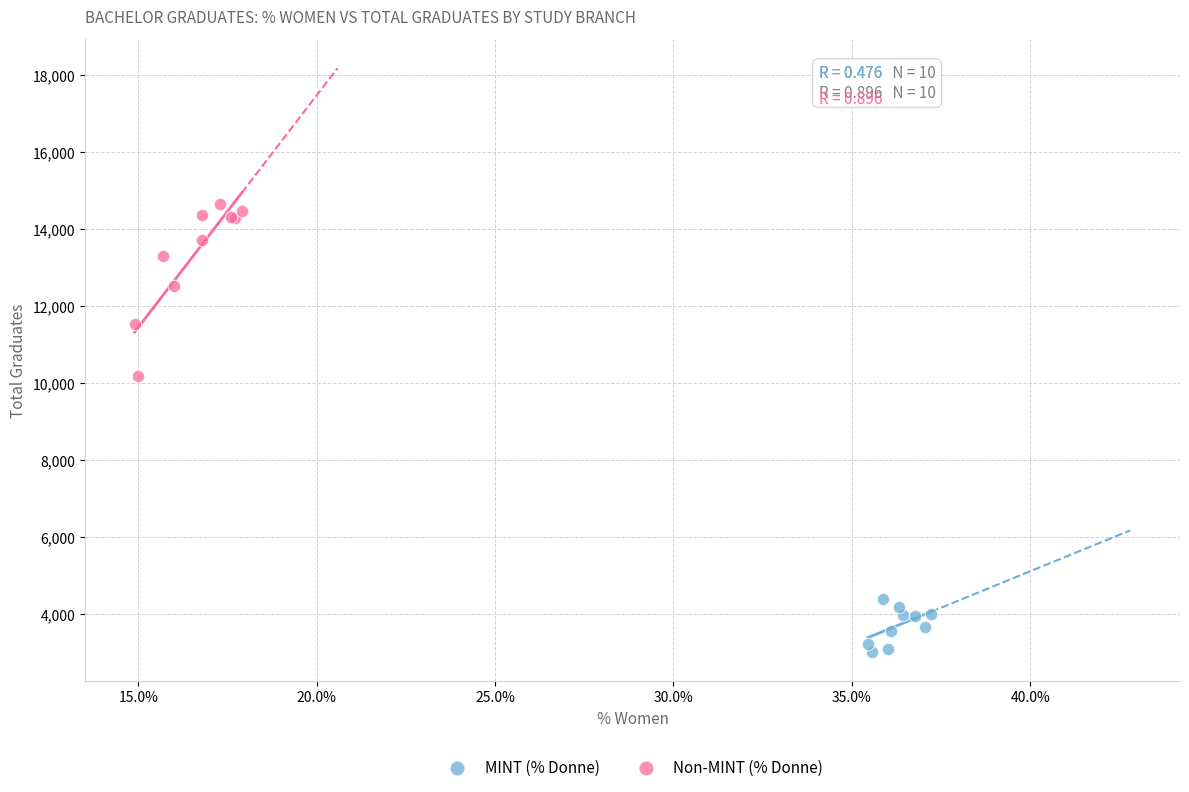

Which series reaches the minimum Y coordinate?

MINT (% Donne)